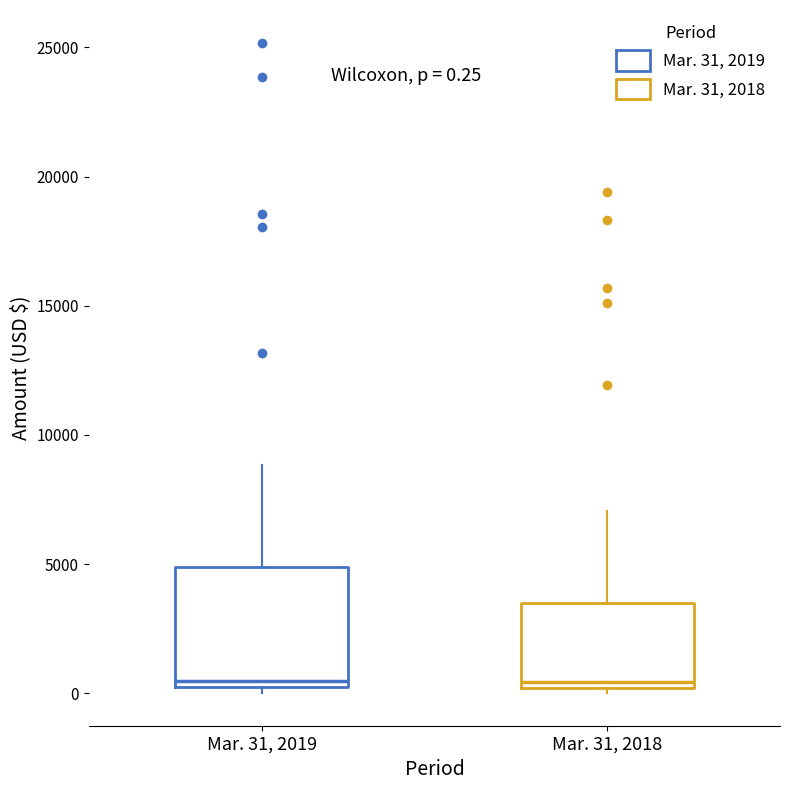

Comparing the boxes themselves (not the whiskers), which one is the tallest?

Mar. 31, 2019